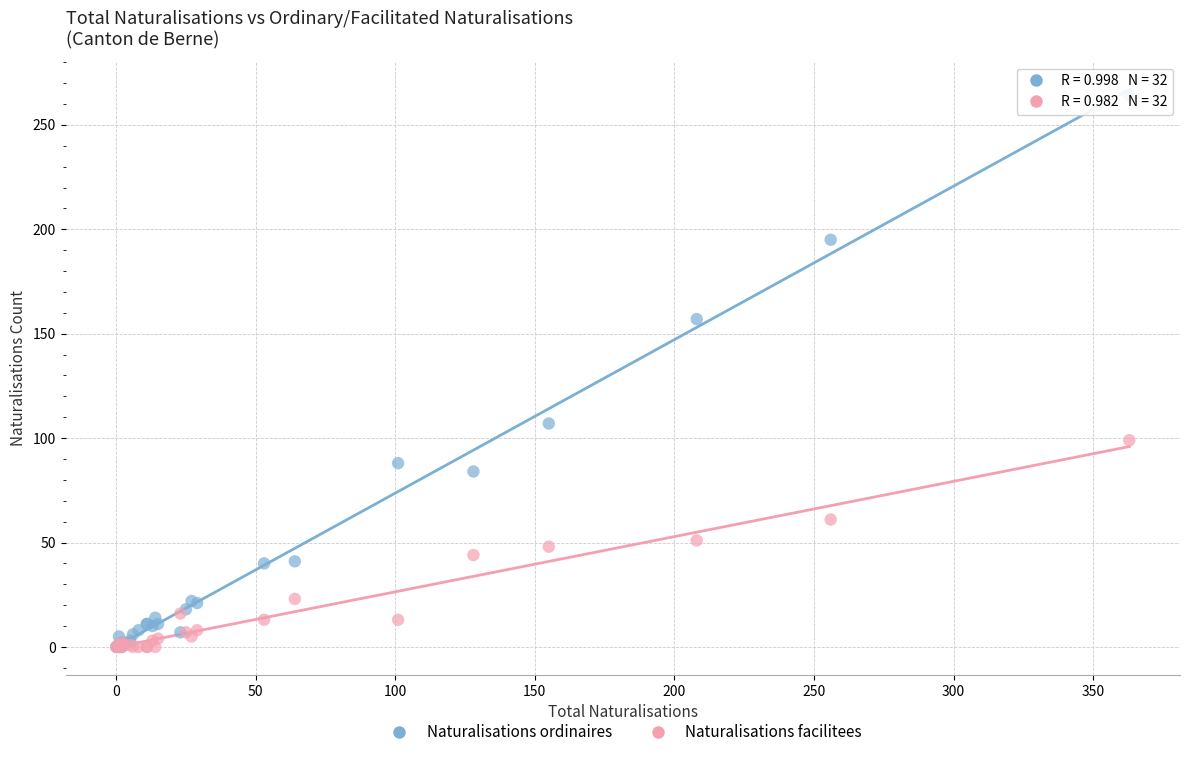

Which series reaches the maximum Y coordinate?

Naturalisations ordinaires